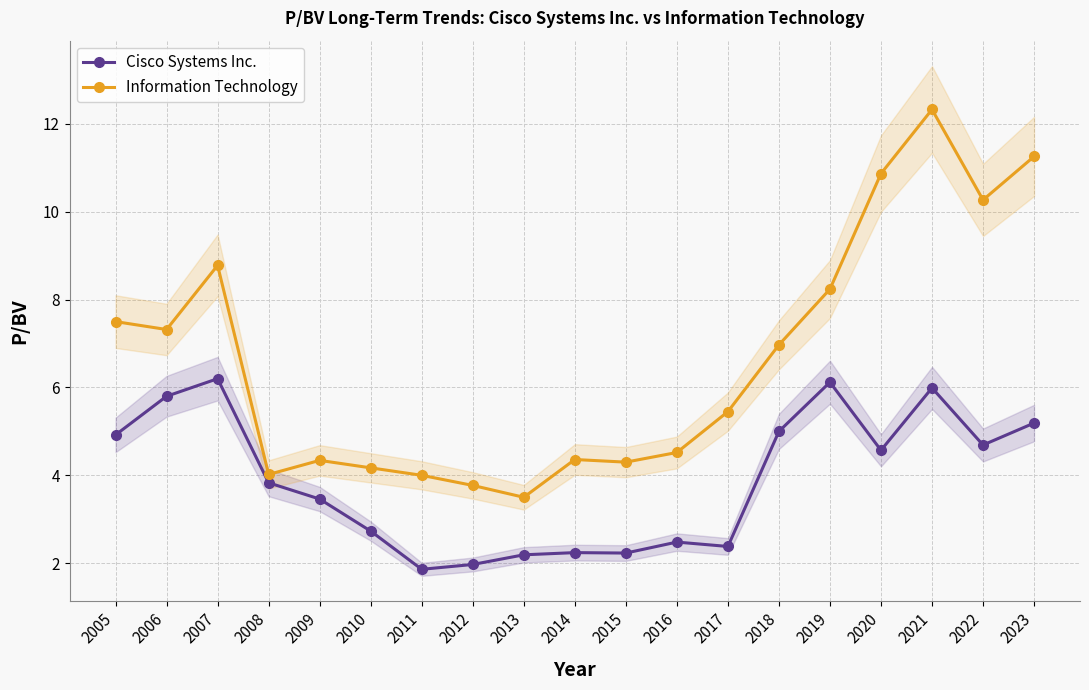

Read the Cisco Systems Inc. value at 2019.

6.1